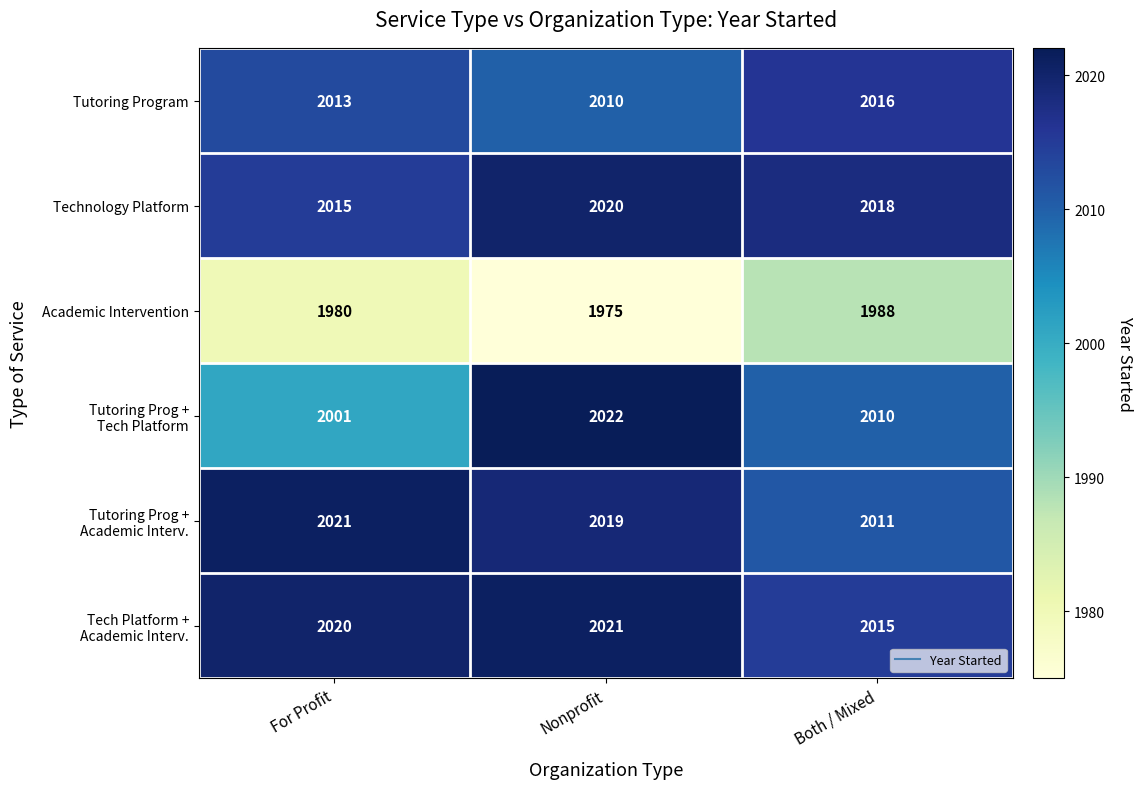

What is the maximum value shown in the chart?

2022